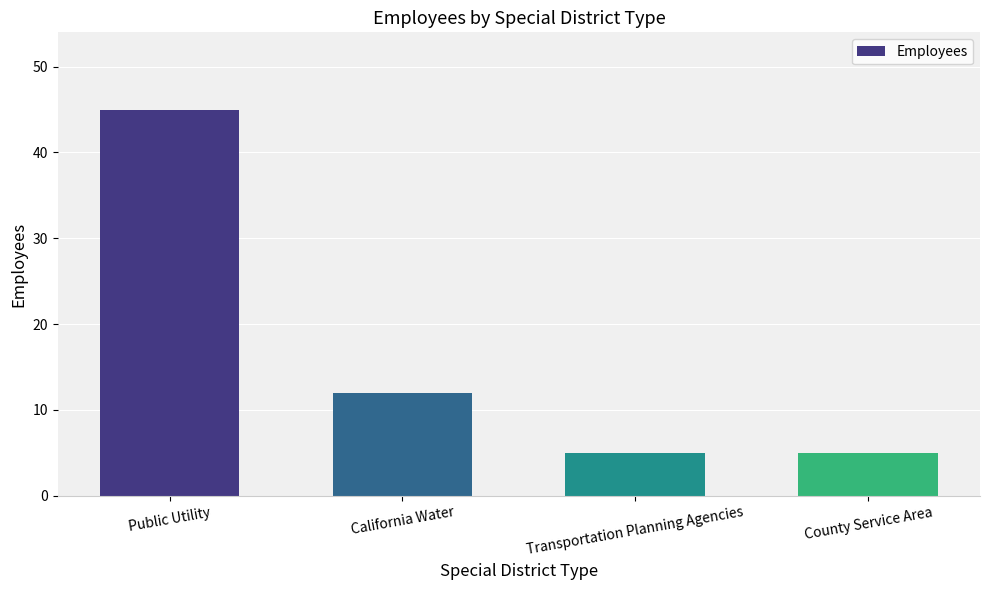

What is the difference between the maximum and minimum values?

40